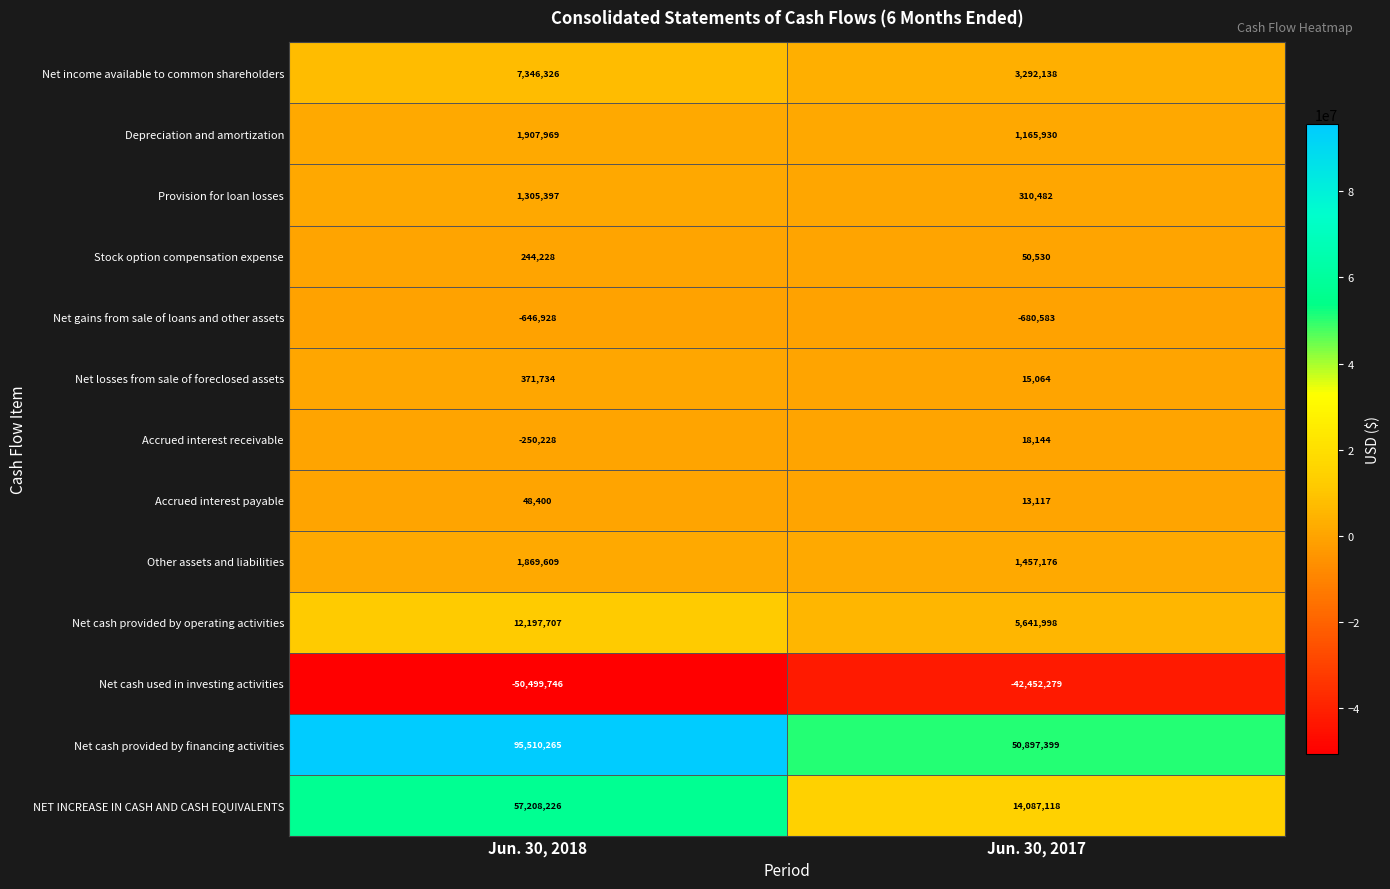

True or false: Accrued interest receivable has a value of -355082 at Jun. 30, 2018.

False